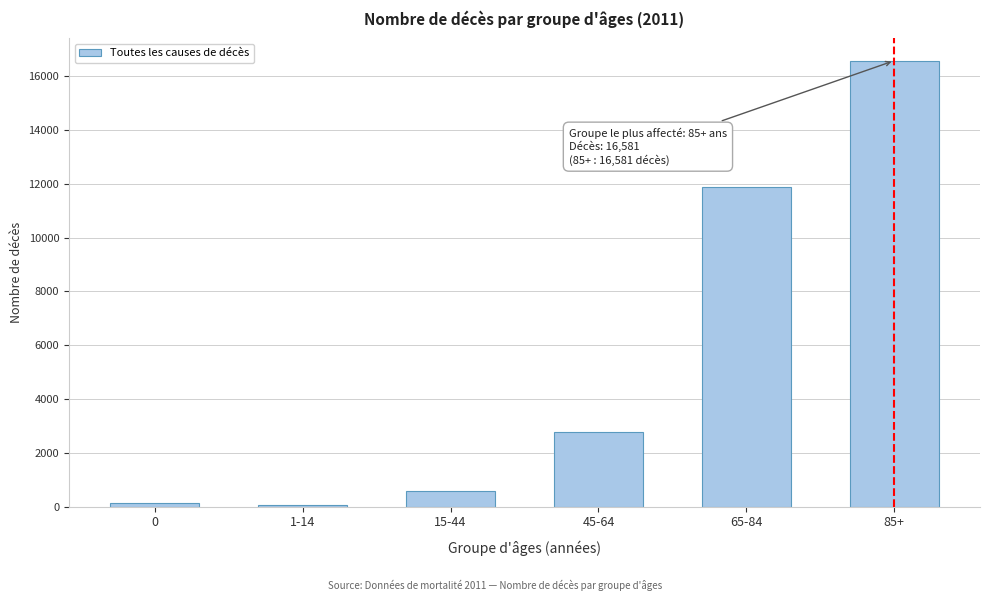

Reading left to right, extract all data points from this chart.

0=137	1-14=52	15-44=578	45-64=2773	65-84=11876	85+=16581